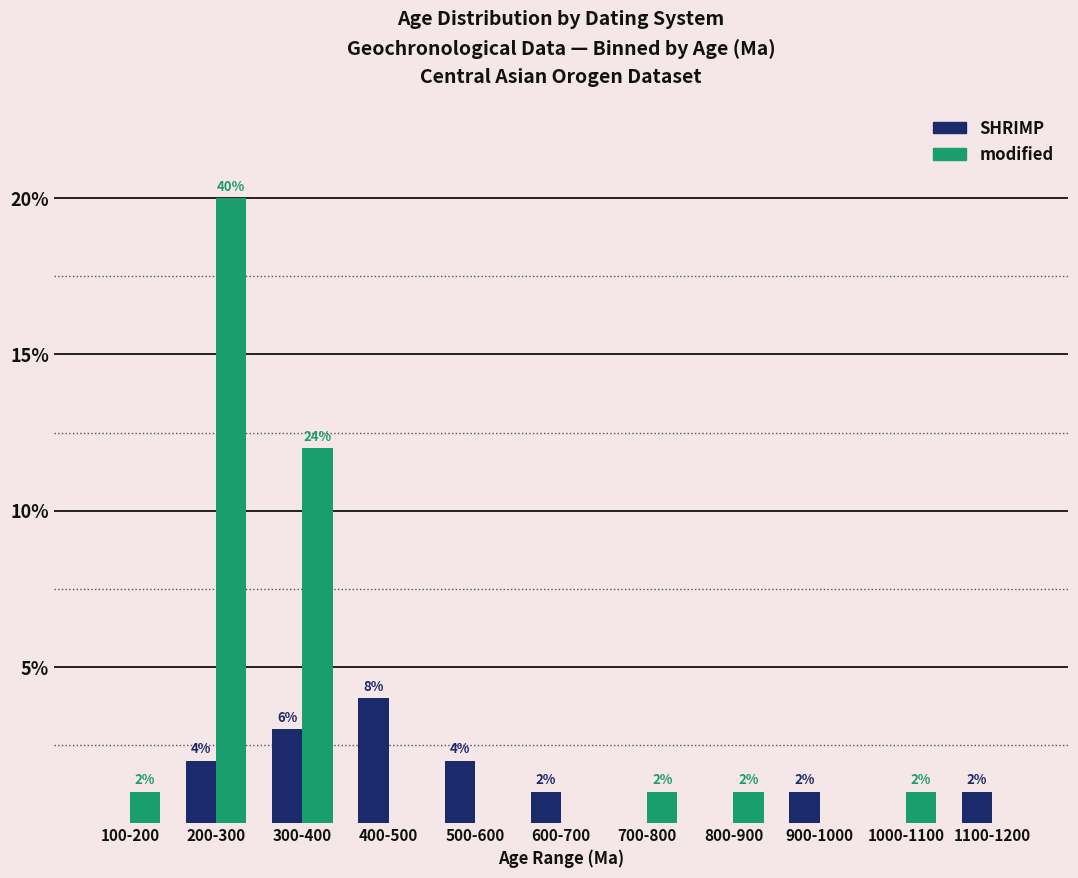

Reading left to right, what are all the values shown in this chart?

SHRIMP: 0	2	3	4	2	1	0	0	1	0	1
modified: 1	20	12	0	0	0	1	1	0	1	0